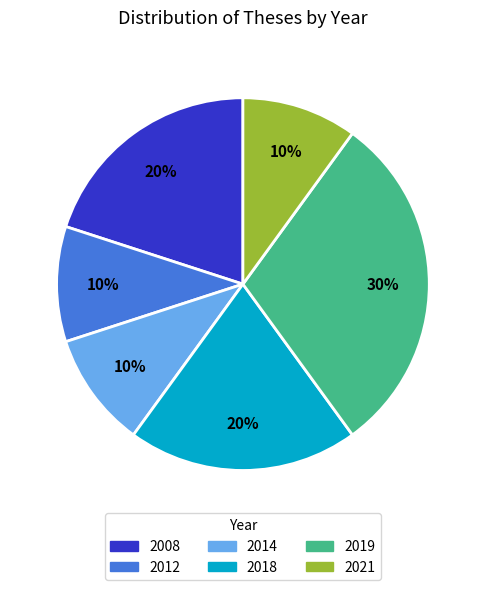

Which slice is the largest?

2019